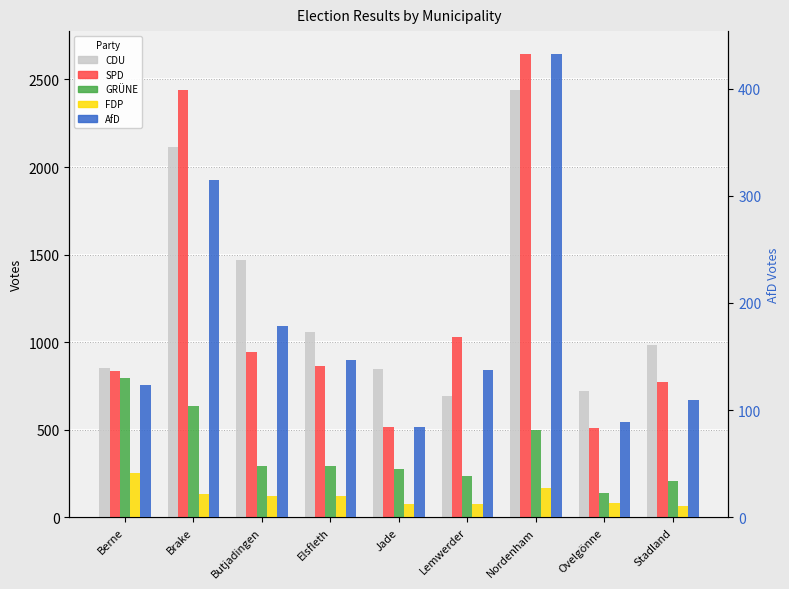

At how many categories does at least one series exceed 1938?

2